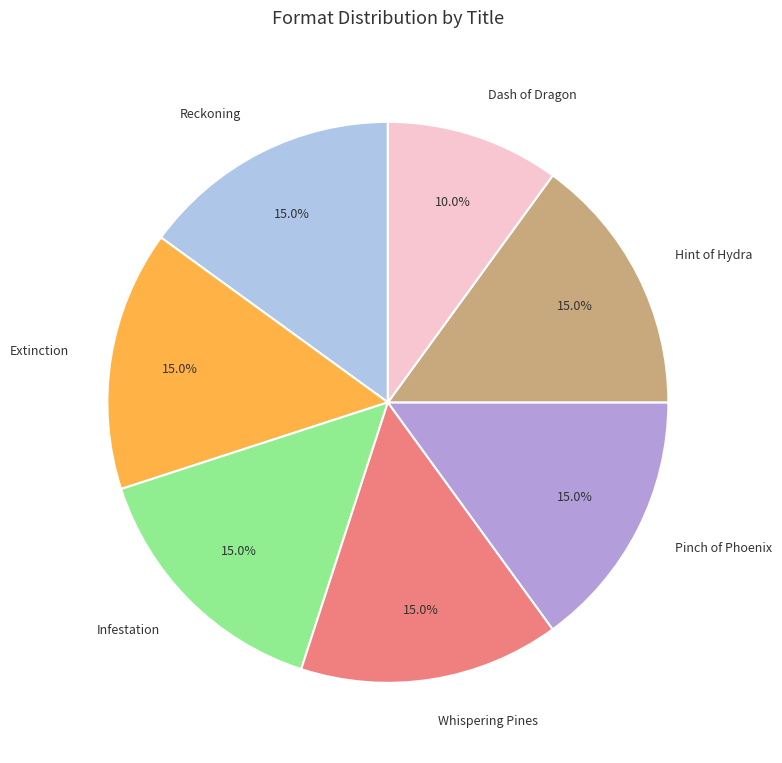

What percentage is the Pinch of Phoenix slice, to the nearest percent?

15%